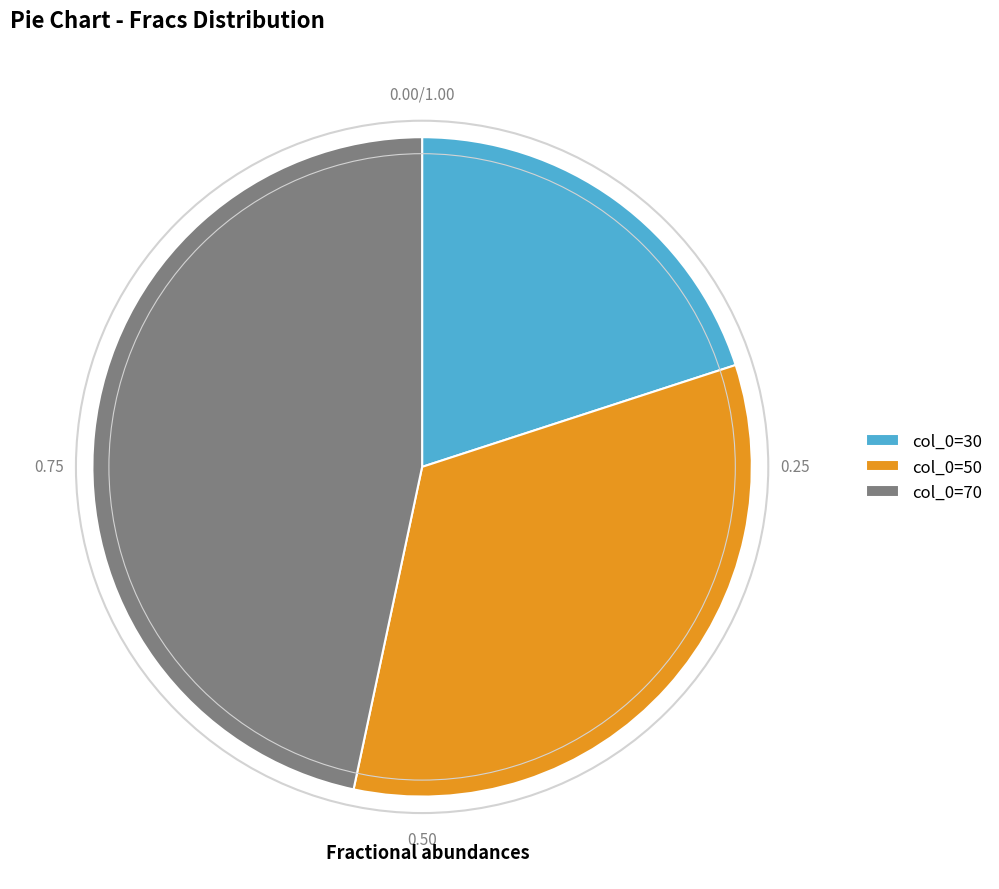

Is there any slice that represents more than half of the pie?

No